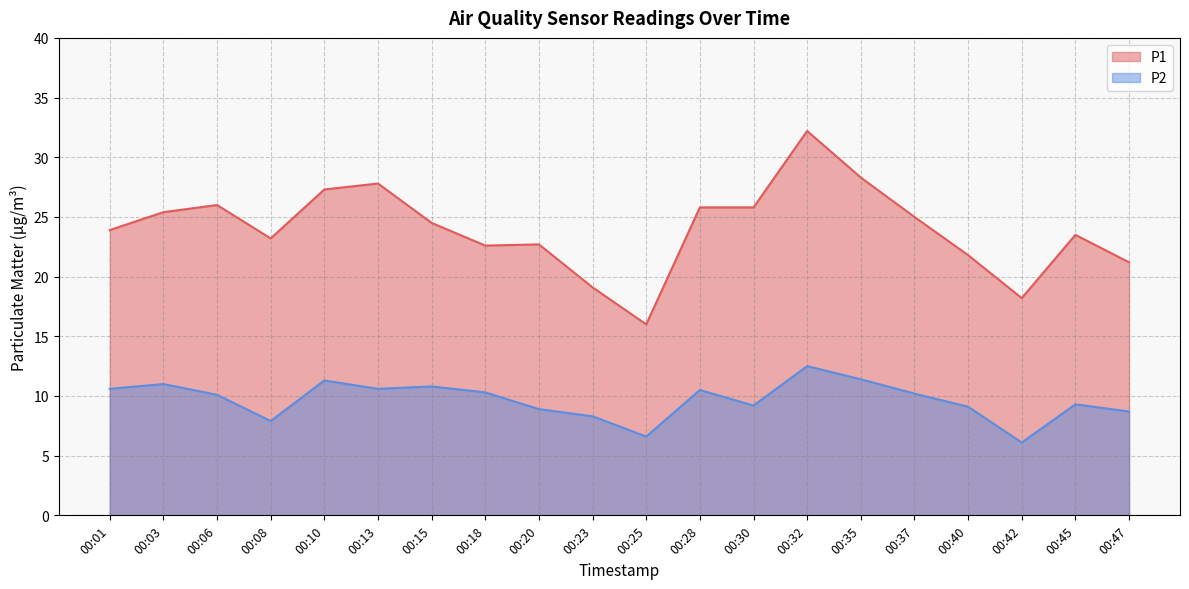

At which category is the sum across all series the highest?

00:32